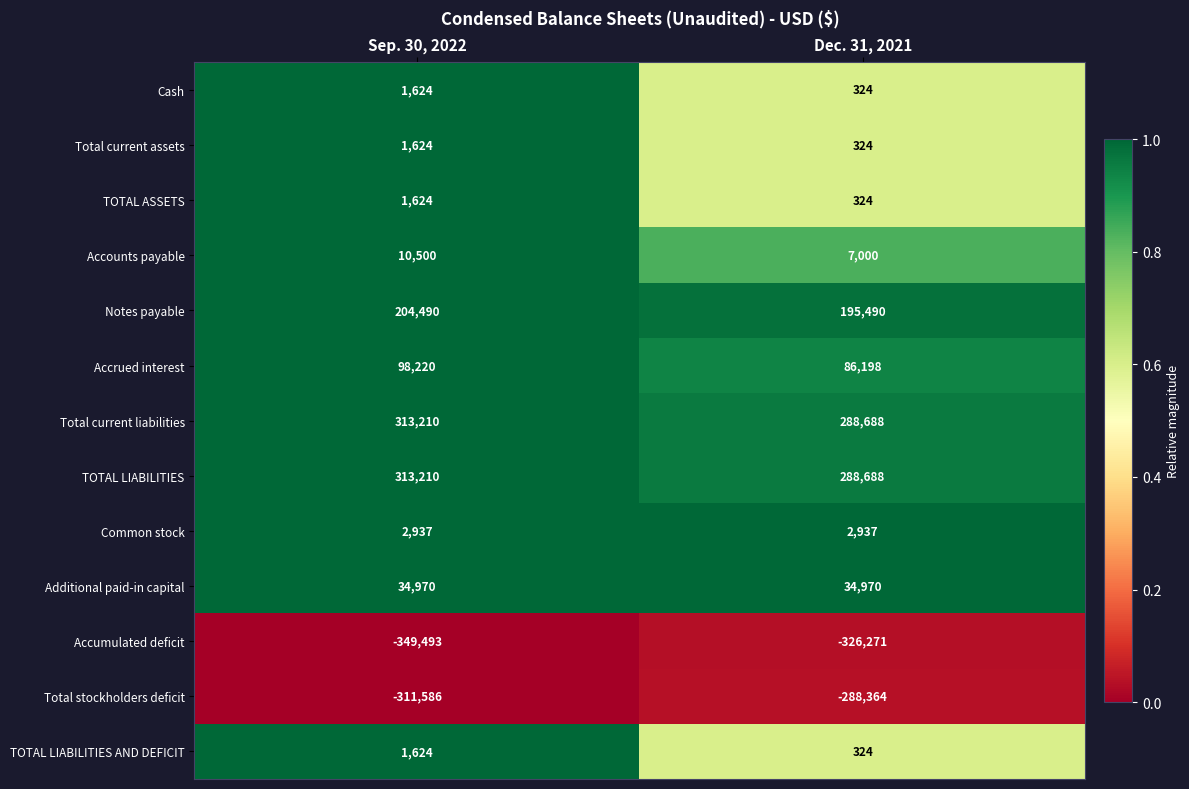

At which category is the sum across all series the highest?

Sep. 30, 2022